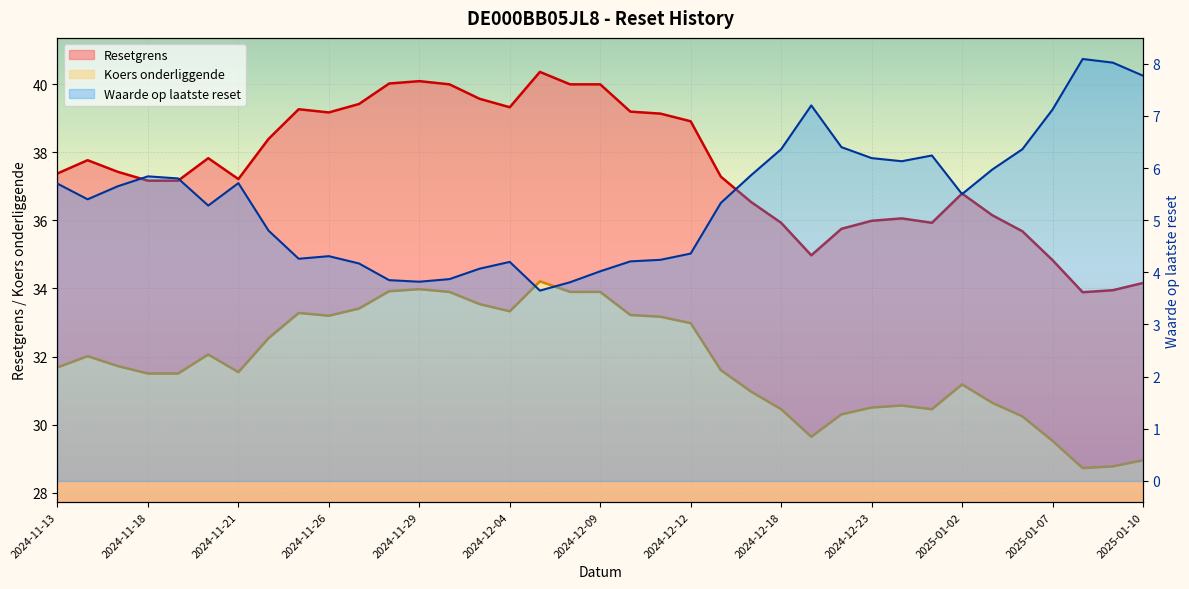

True or false: Koers onderliggende has a value of 34.2 at 2024-12-05.

True